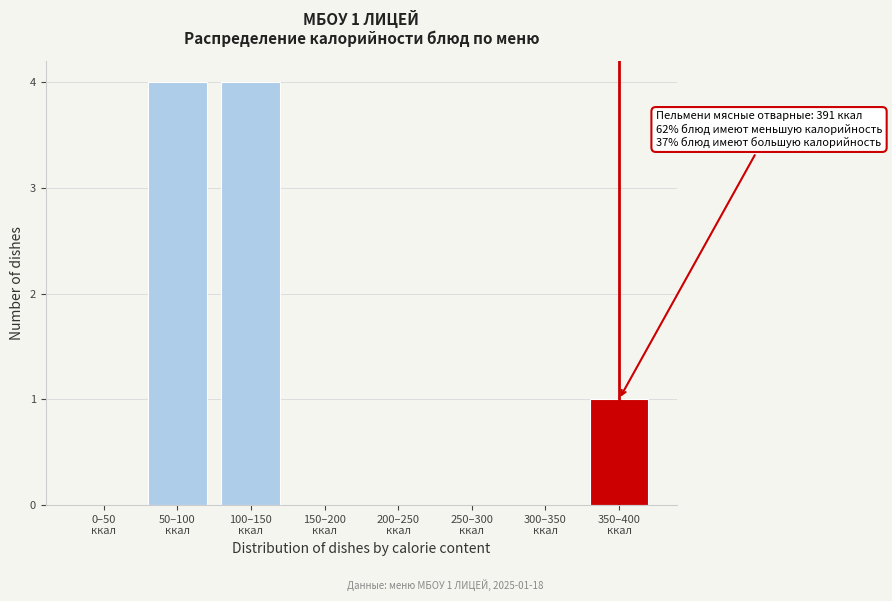

What is the sum of all values?

9